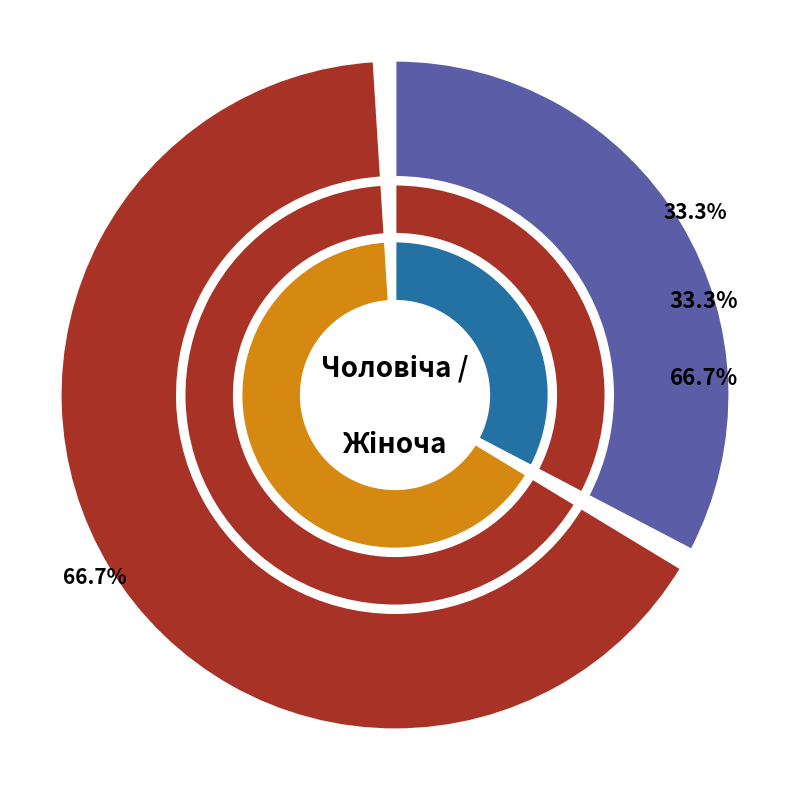

Which has a higher value, Чоловіча or Жіноча?

Жіноча